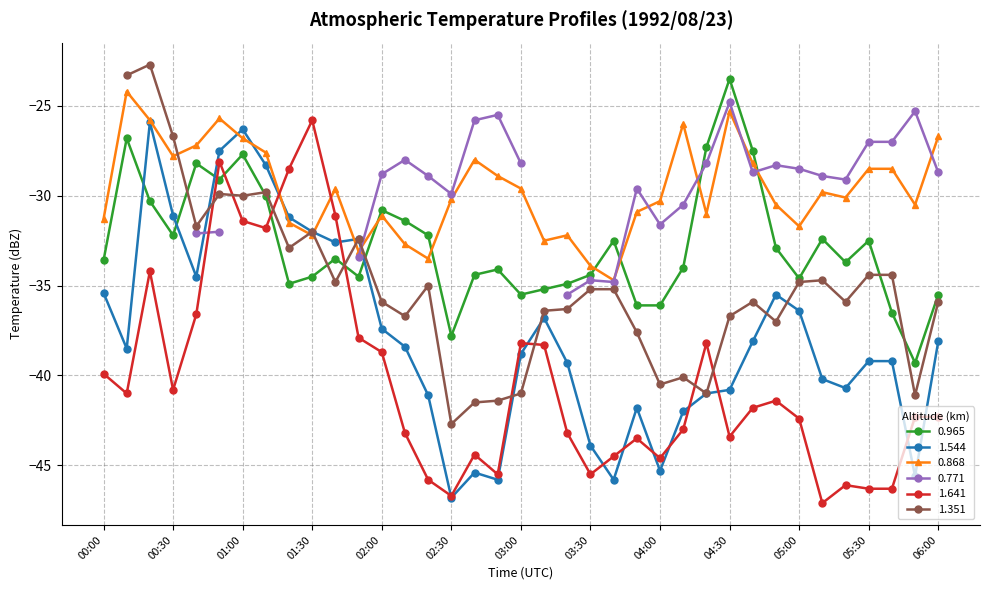

What is the lowest value of the 1.641 series?

-47.1